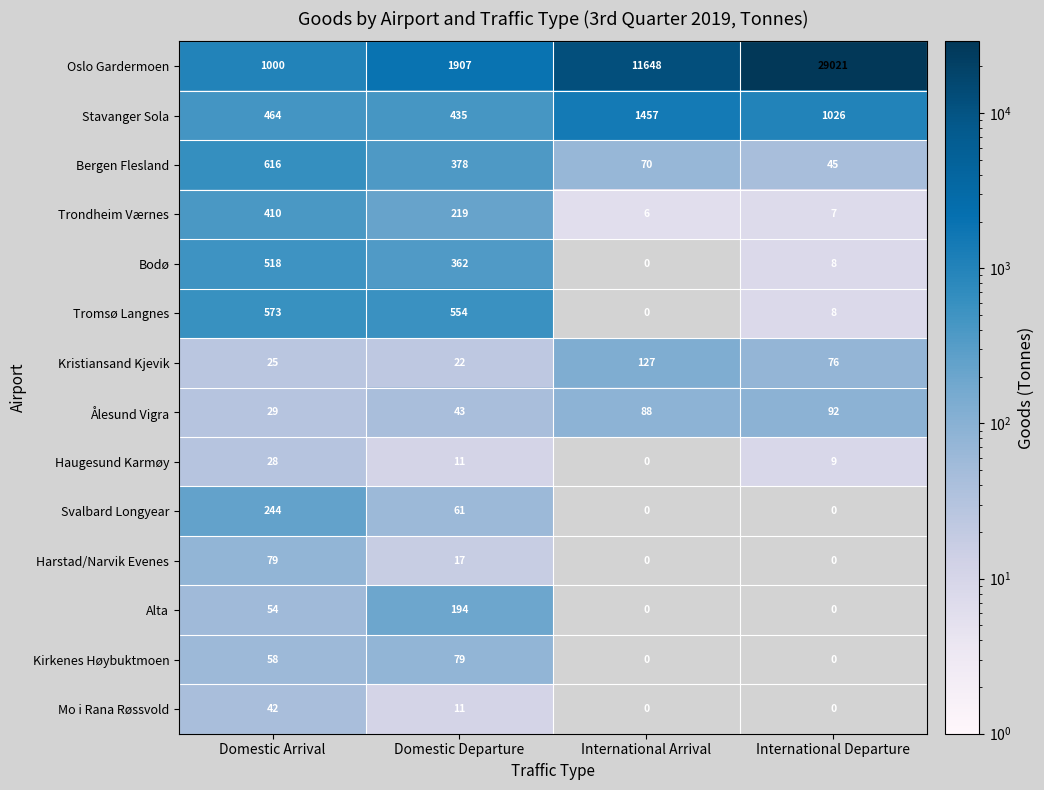

What is the total value across all series at Domestic Departure?

4293